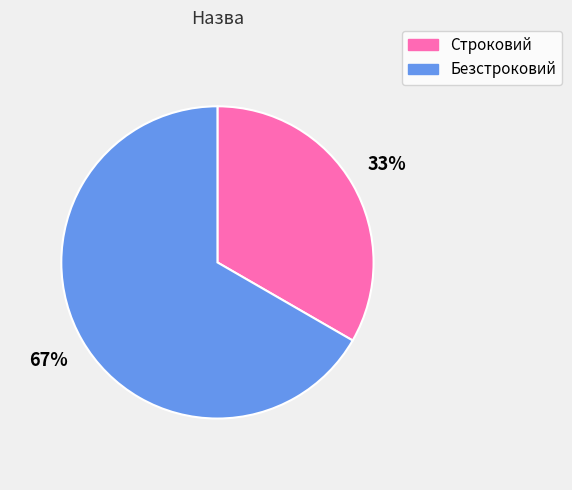

What percentage is the Безстроковий slice, to the nearest percent?

67%